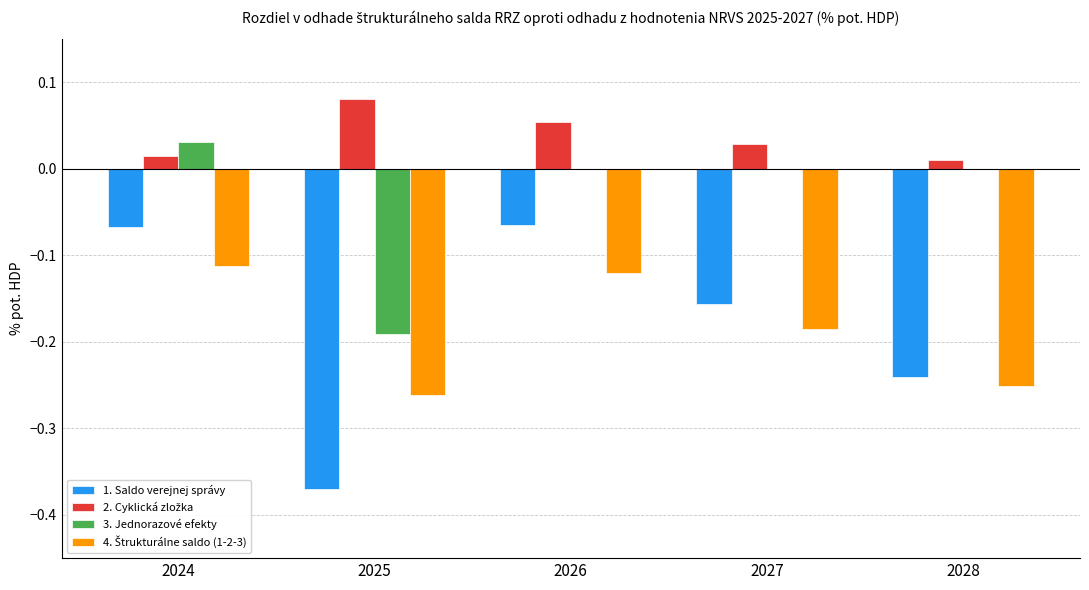

Which category has the highest value across all series?

2025